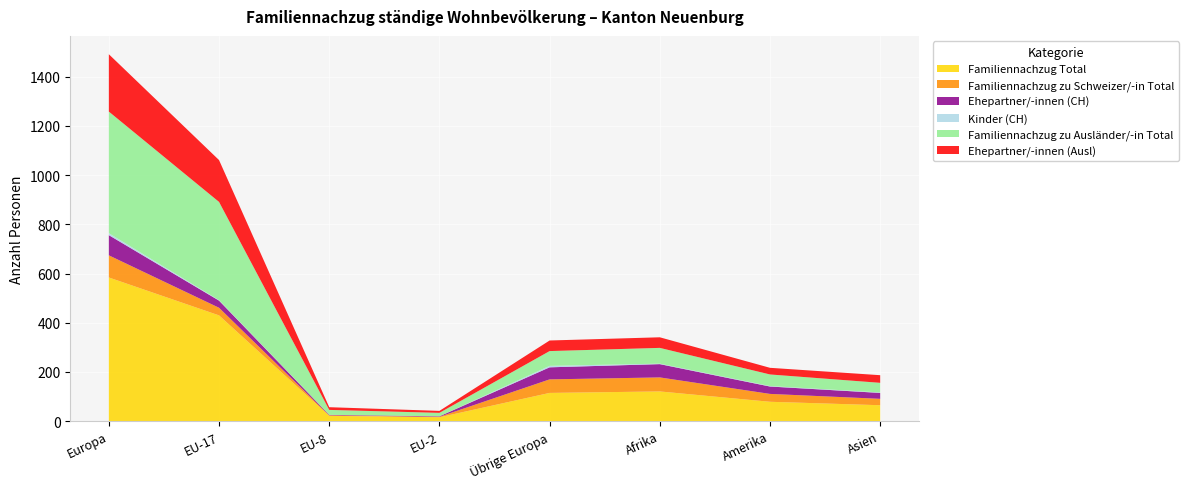

Reading left to right, what are all the values shown in this chart?

Familiennachzug Total: Europa=584	EU-17=430	EU-8=22	EU-2=16	Übrige Europa=115	Afrika=121	Amerika=79	Asien=65
Familiennachzug zu Schweizer/-in Total: Europa=90	EU-17=31	EU-8=2	EU-2=2	Übrige Europa=55	Afrika=57	Amerika=32	Asien=26
Ehepartner/-innen (CH): Europa=82	EU-17=29	EU-8=2	EU-2=2	Übrige Europa=49	Afrika=54	Amerika=30	Asien=24
Kinder (CH): Europa=8	EU-17=2	EU-8=0	EU-2=0	Übrige Europa=6	Afrika=2	Amerika=2	Asien=2
Familiennachzug zu Ausländer/-in Total: Europa=494	EU-17=399	EU-8=20	EU-2=14	Übrige Europa=60	Afrika=64	Amerika=47	Asien=39
Ehepartner/-innen (Ausl): Europa=233	EU-17=170	EU-8=11	EU-2=8	Übrige Europa=43	Afrika=43	Amerika=27	Asien=31